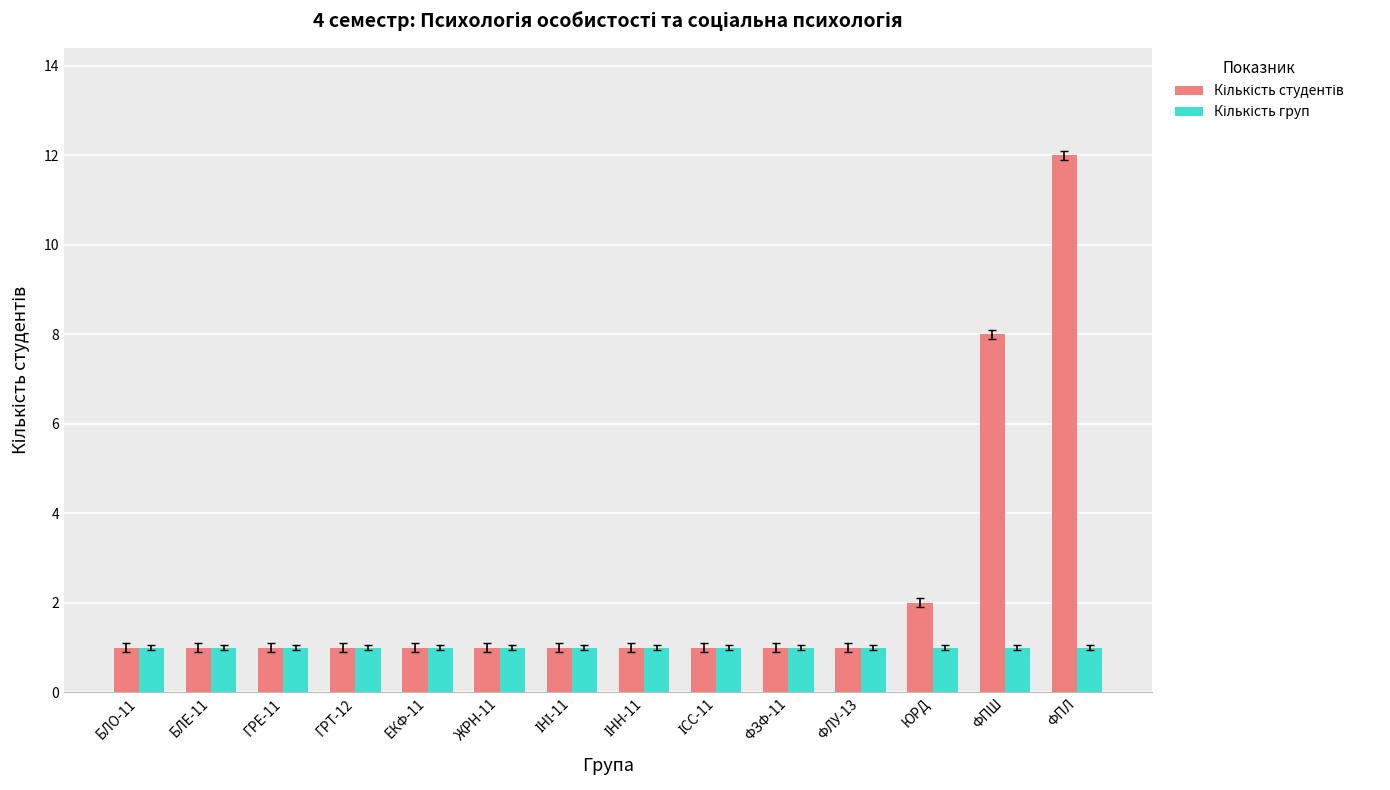

What position from the left is ГРЕ-11?

3